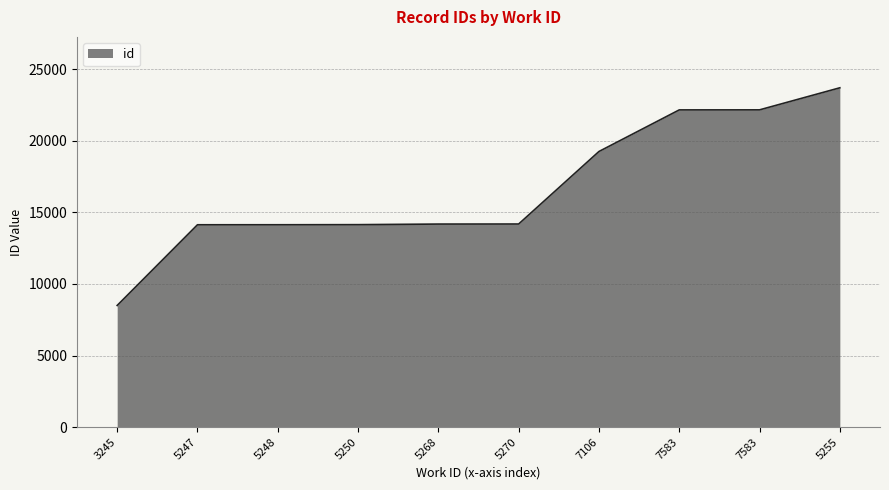

Which label corresponds to the smallest value in the chart?

3245